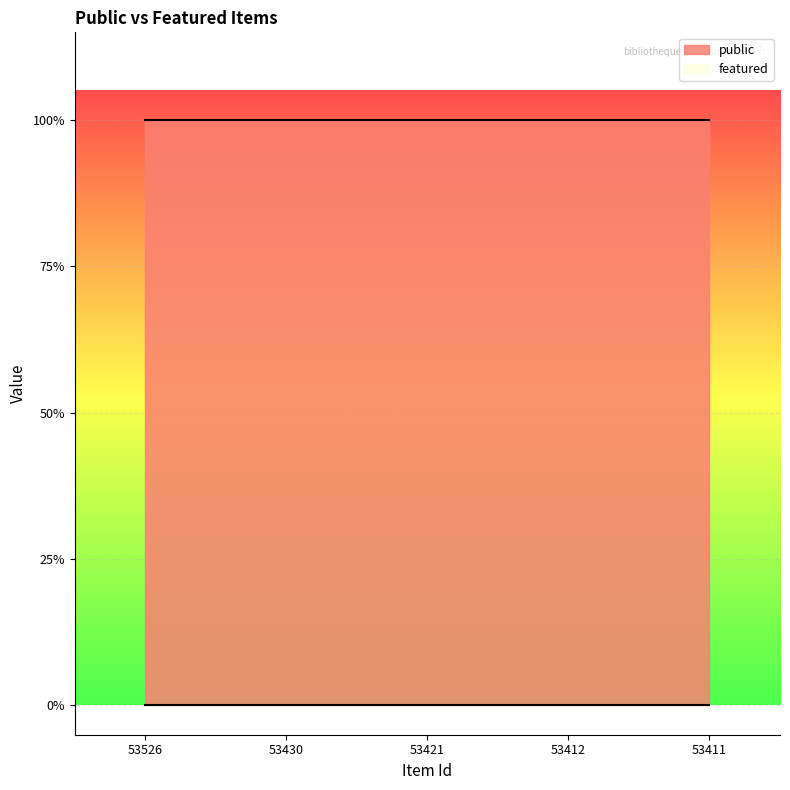

What is the value of the public point at the 5th from the left?

1